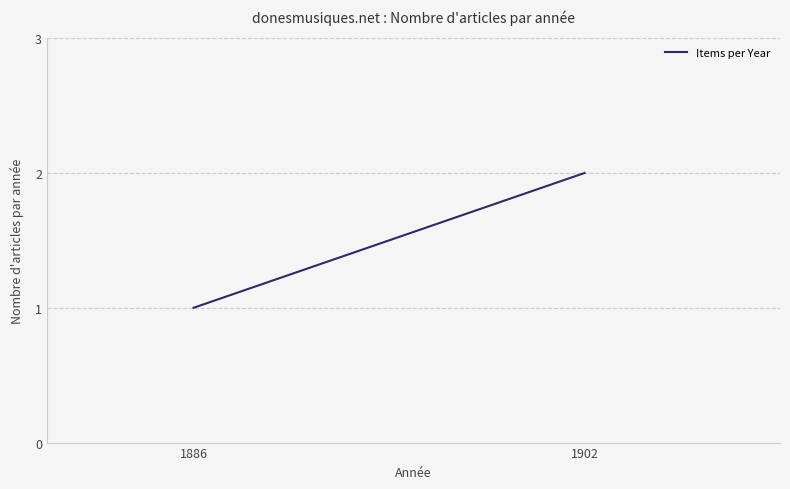

Approximately how many times larger is the value at 1886 compared to 1902?

0.5